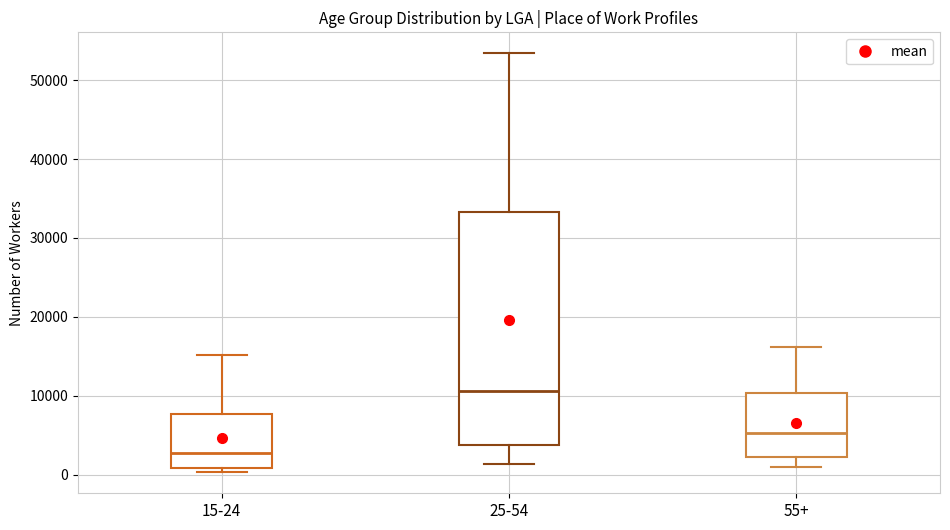

Reading left to right, read every box against the y-axis: the position of its median line, the range the box covers, and the ends of its whiskers. The values are not printed on the chart, so give them approximately, as read against the axis.

15-24: median 3000, box 1000 to 8000, whiskers 0 to 15000
25-54: median 11000, box 4000 to 33000, whiskers 1000 to 53000
55+: median 5000, box 2000 to 10000, whiskers 1000 to 16000